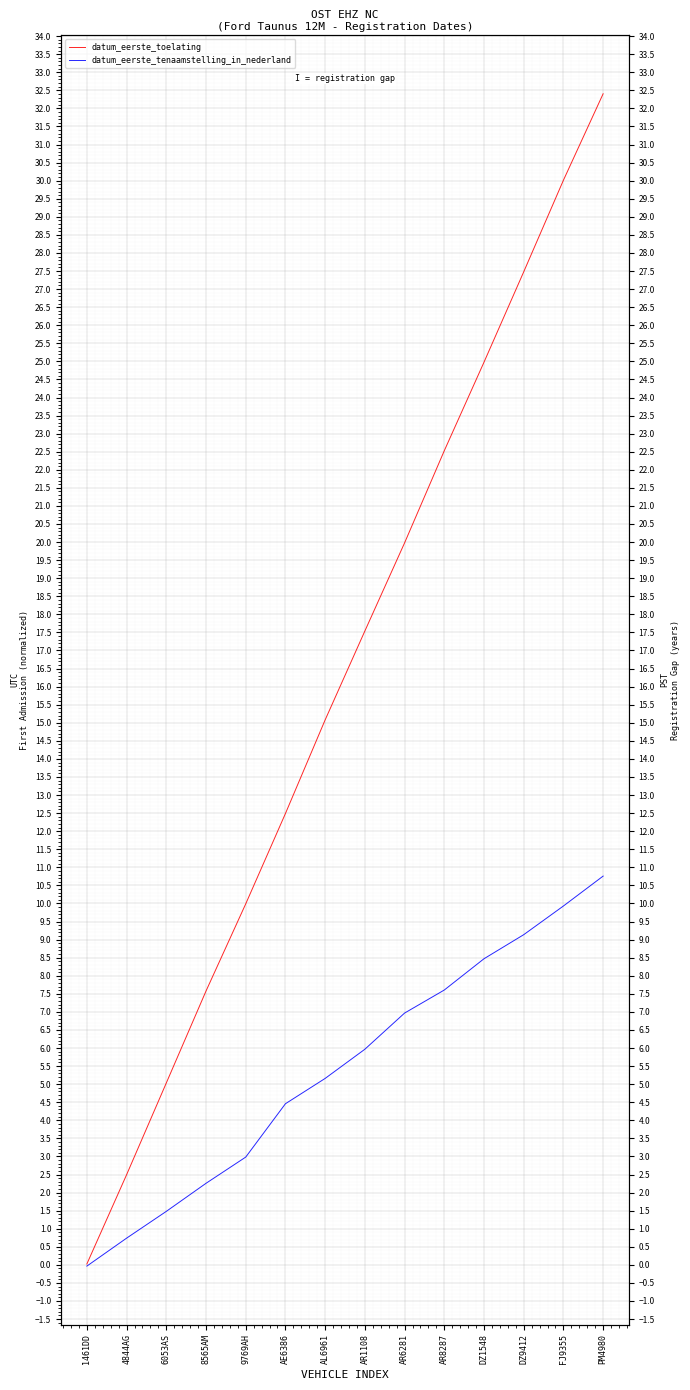

True or false: datum_eerste_tenaamstelling_in_nederland and datum_eerste_toelating intersect in this chart.

False